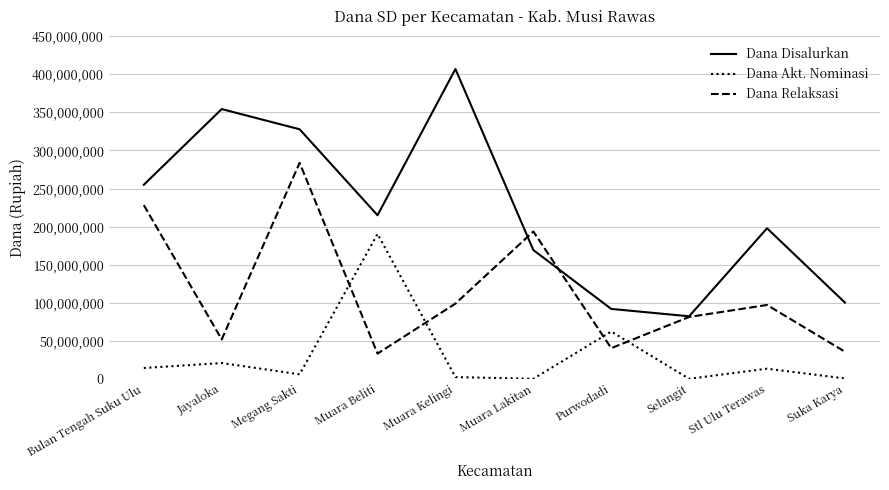

What is the difference between the maximum and minimum values in the Dana Relaksasi series?

250650000